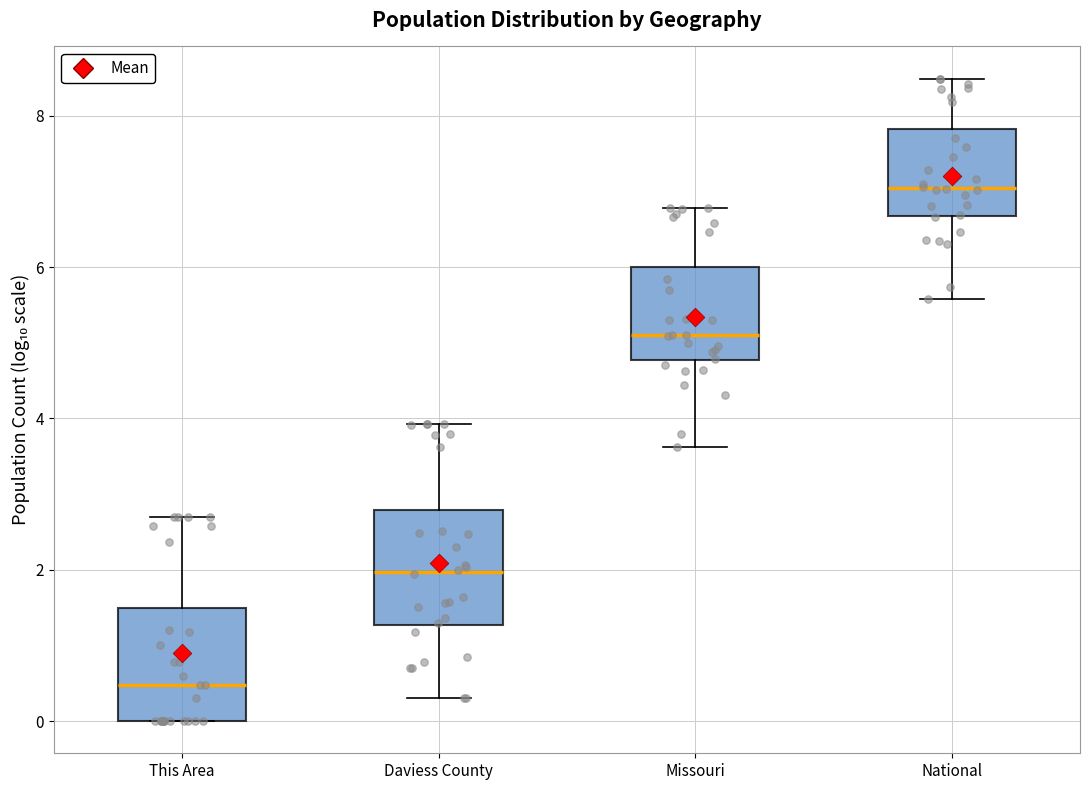

Reading left to right, transcribe this box plot: for each box, give where its median line is, the range the box spans, and where its two whiskers end, as read against the y-axis. The values are not printed on the chart, so give them approximately, as read against the axis.

This Area: median 0.4, box 0.0 to 1.4, whiskers 0.0 to 2.6
Daviess County: median 2.0, box 1.2 to 2.8, whiskers 0.4 to 4.0
Missouri: median 5.2, box 4.8 to 6.0, whiskers 3.6 to 6.8
National: median 7.0, box 6.6 to 7.8, whiskers 5.6 to 8.4